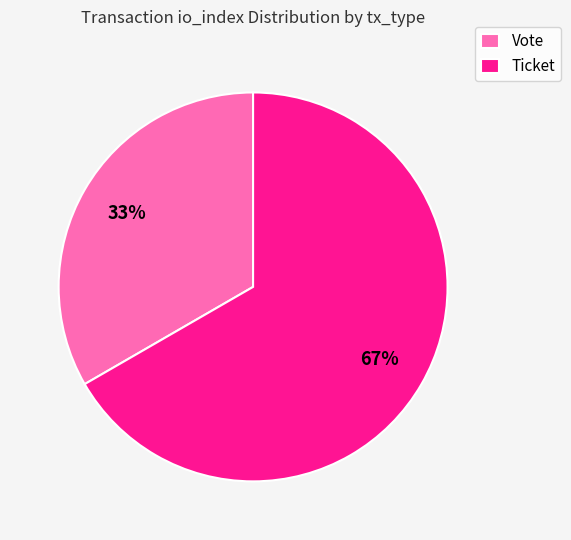

Rank the categories by value from lowest to highest.

Vote, Ticket